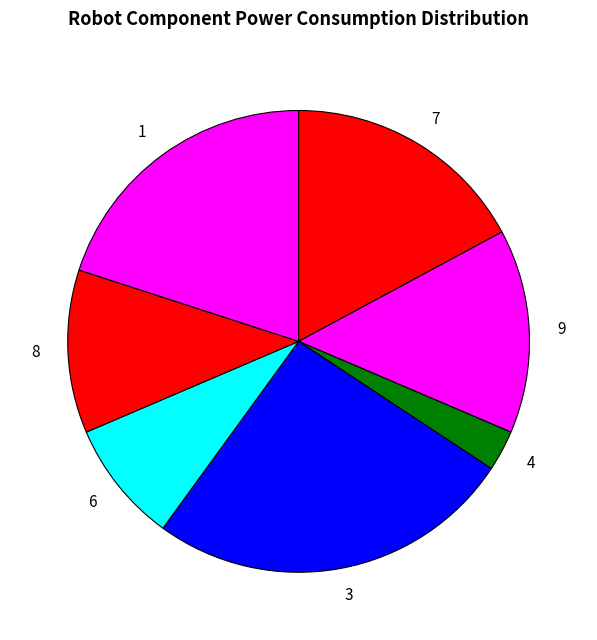

Approximately how many times larger is the value at 8 compared to 6?

1.3